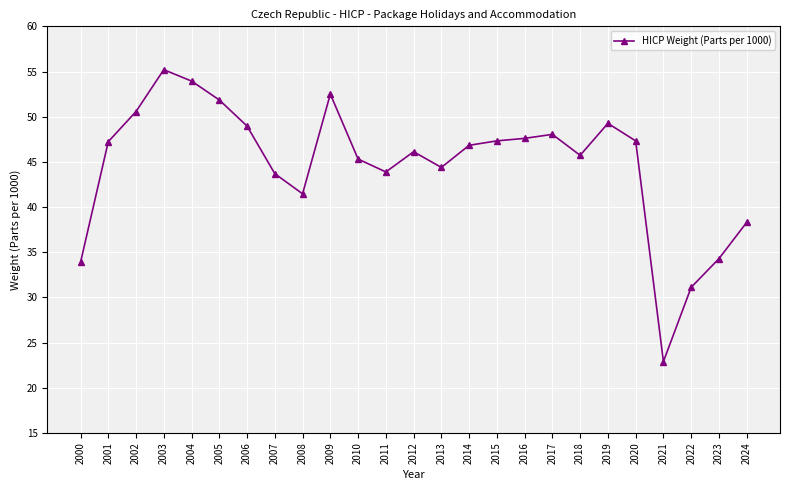

Approximately how many times larger is the value at 2006 compared to 2005?

0.9